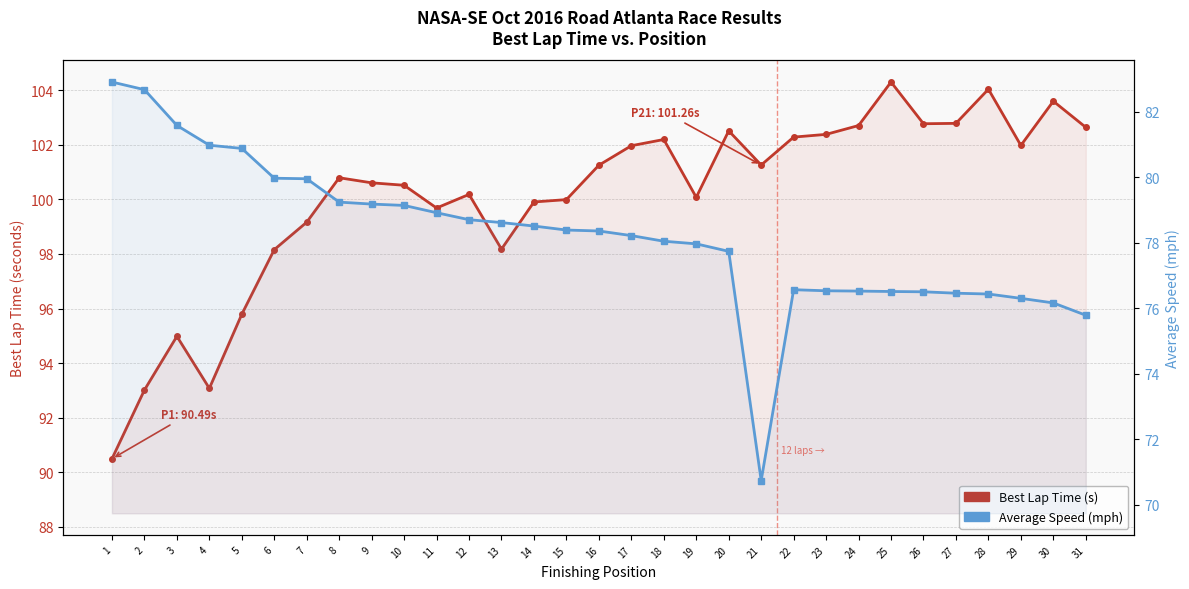

At which label is Average Speed (mph) closest to 76?

30